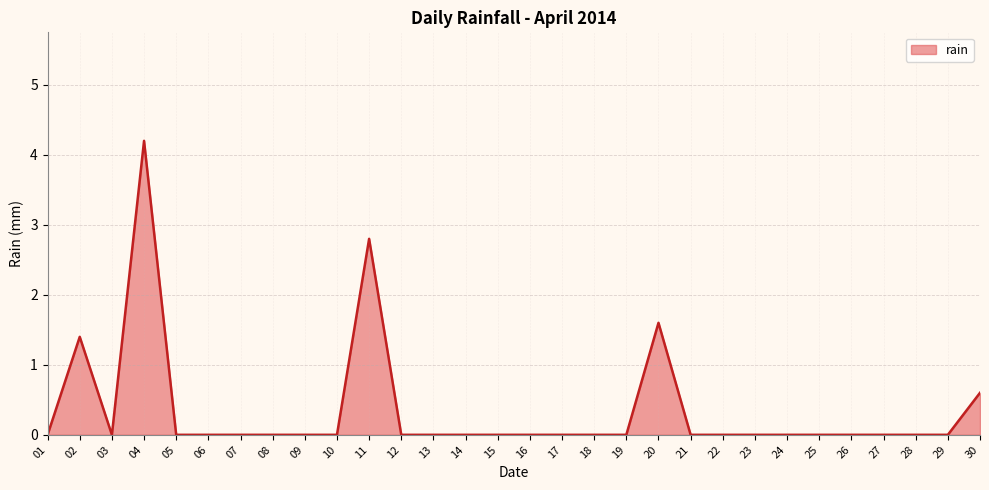

What is the average value?

0.4